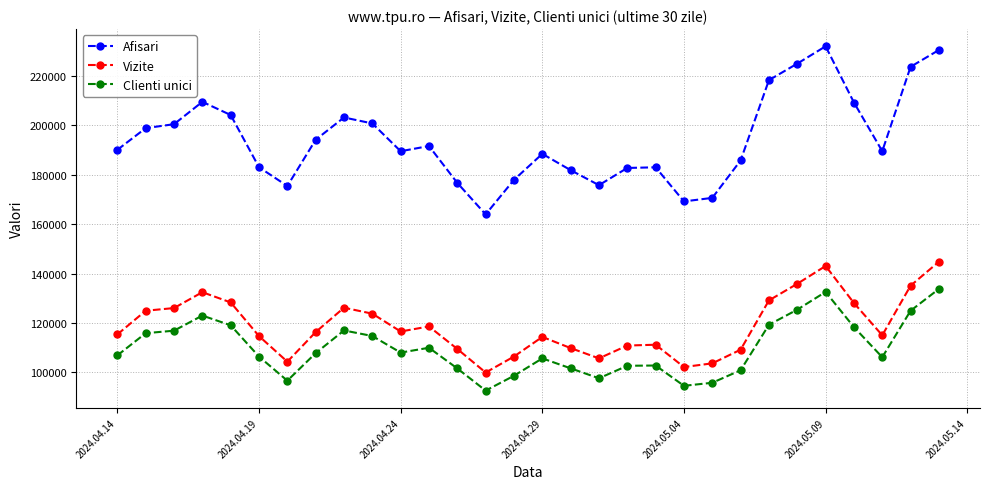

List the series in order of their peak value, lowest first.

Clienti unici, Vizite, Afisari